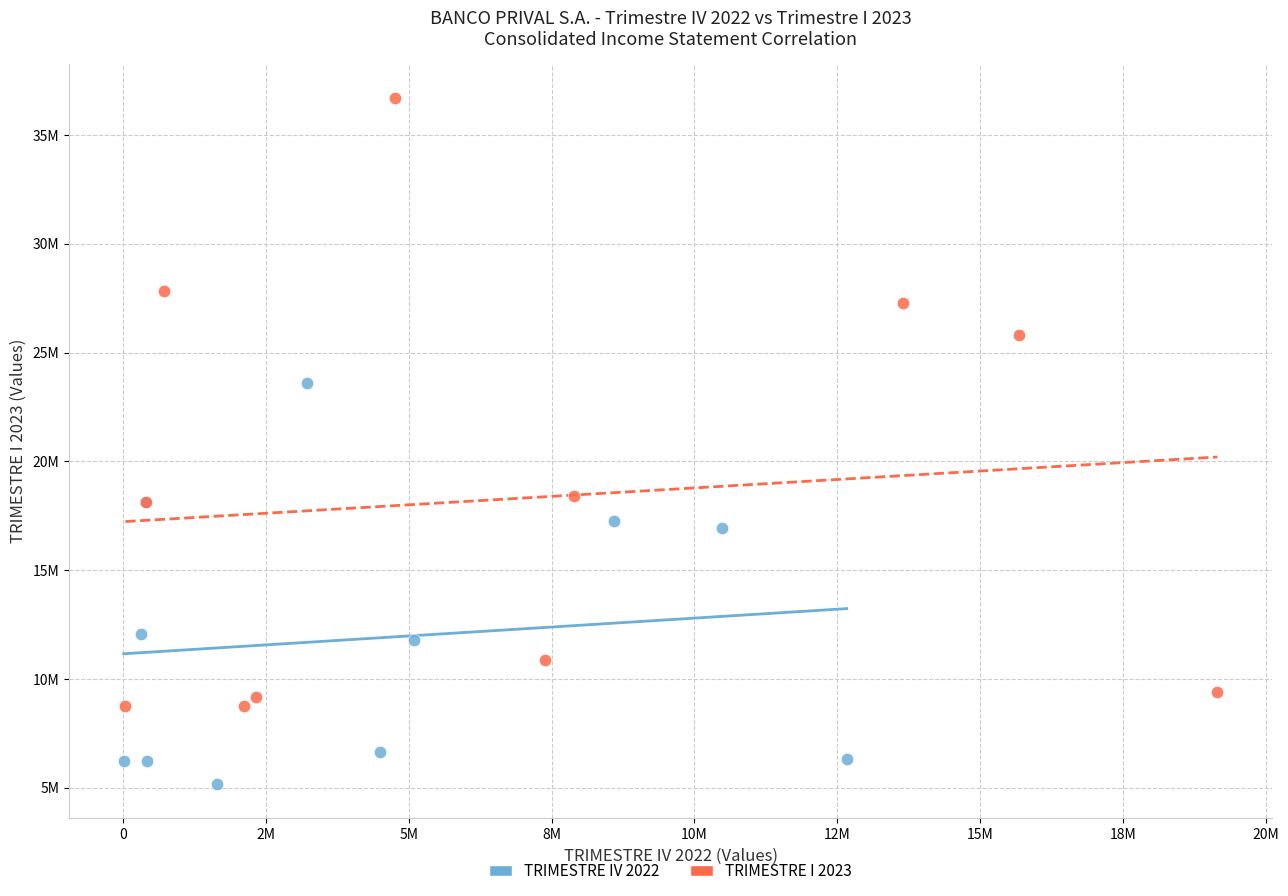

What are all the series names shown in the legend?

TRIMESTRE IV 2022, TRIMESTRE I 2023